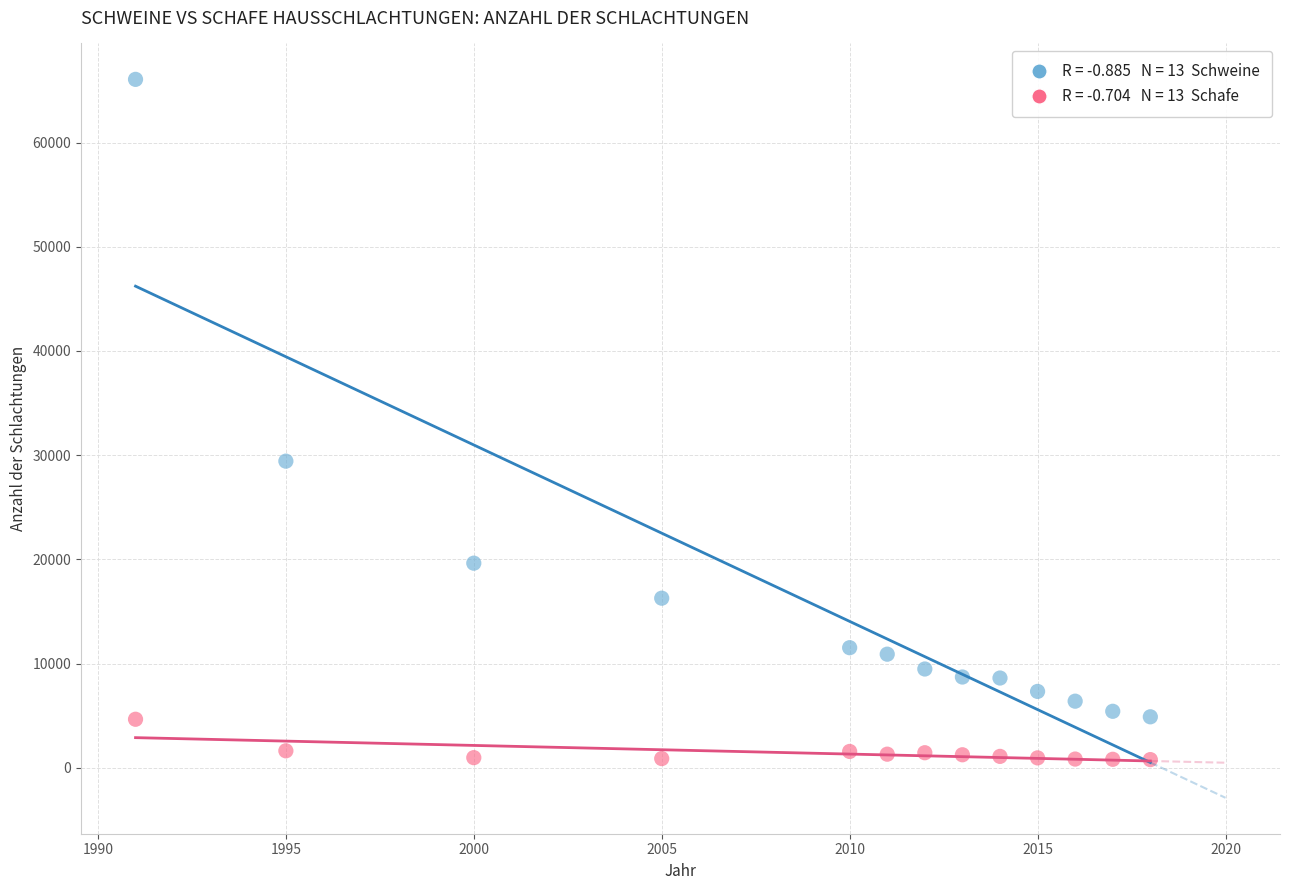

Across all data points, what is the range of Y values (max minus min)?

65290